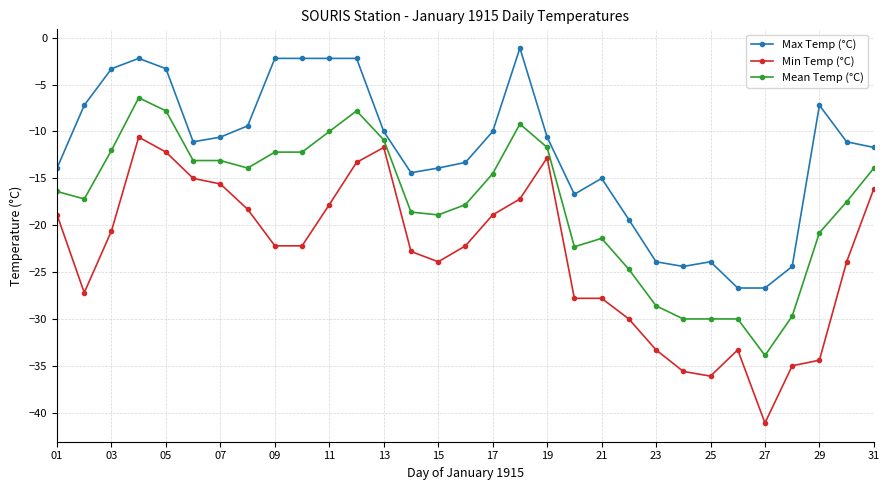

How many values in the Max Temp (°C) series exceed -11?

15